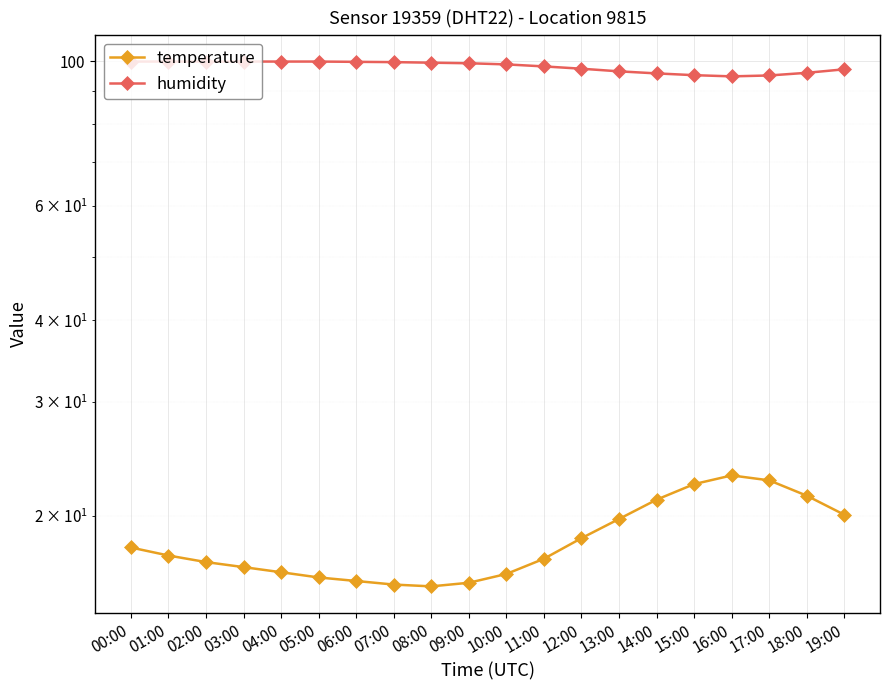

What are all the series names shown in the legend?

temperature, humidity